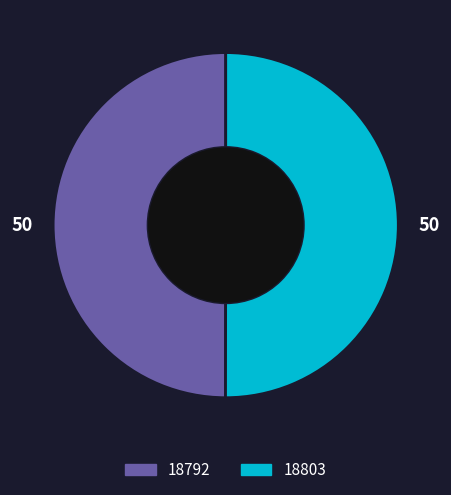

Is the sum of 18803 and 18792 greater than half?

Yes